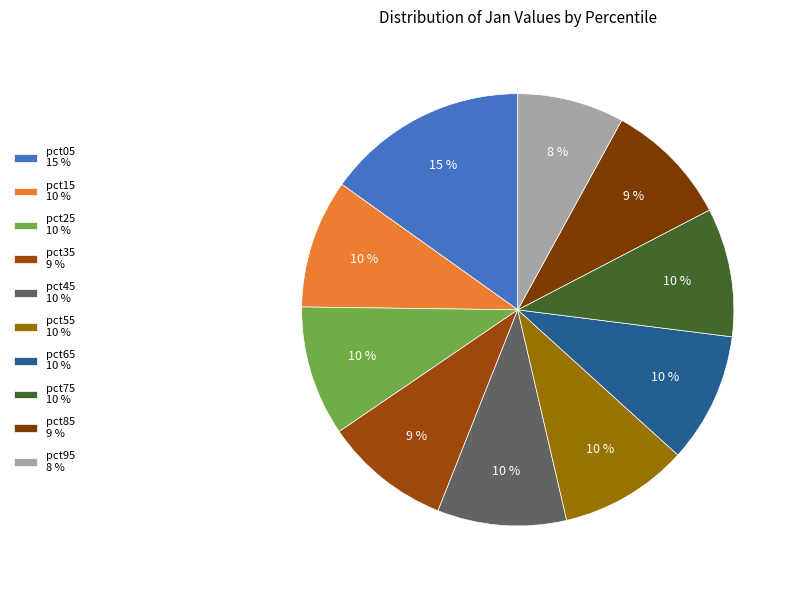

Which slice is the smallest?

pct95